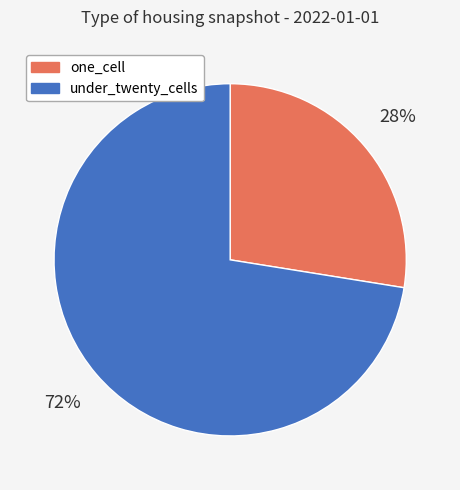

Count the number of slices in the pie.

2